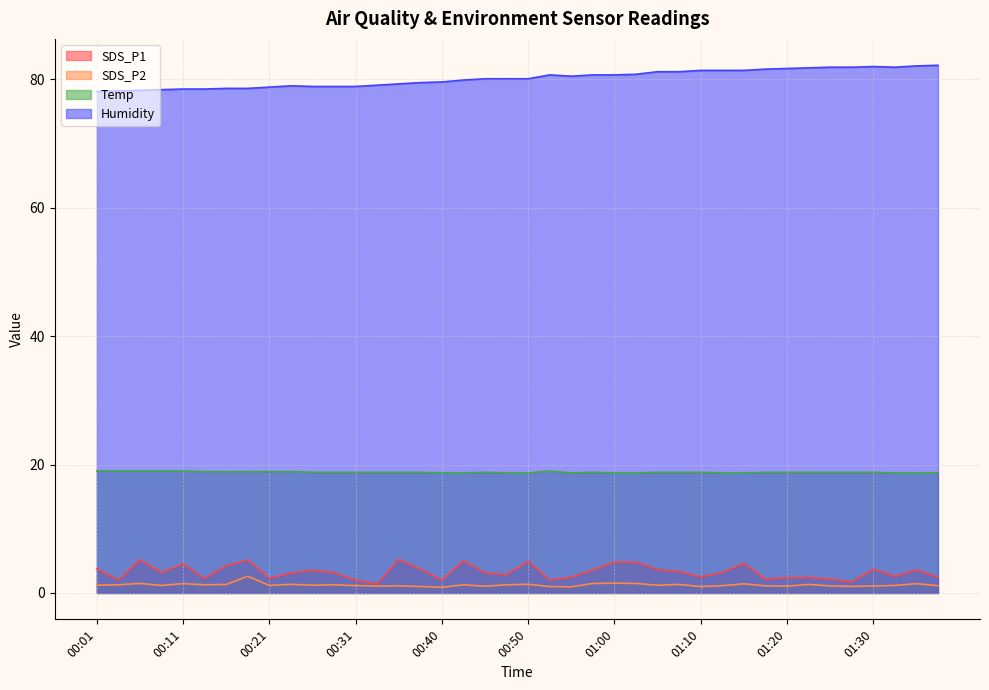

At 00:53, list the series in order from smallest to largest.

SDS_P2, SDS_P1, Temp, Humidity